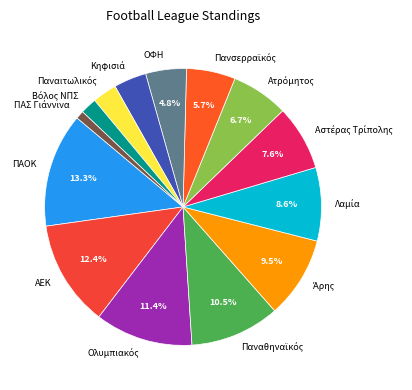

Which slice is the largest?

ΠΑΟΚ